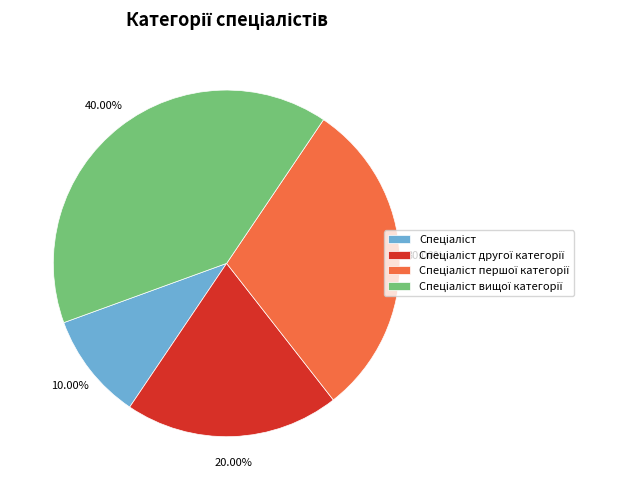

Does any single category account for the majority?

No